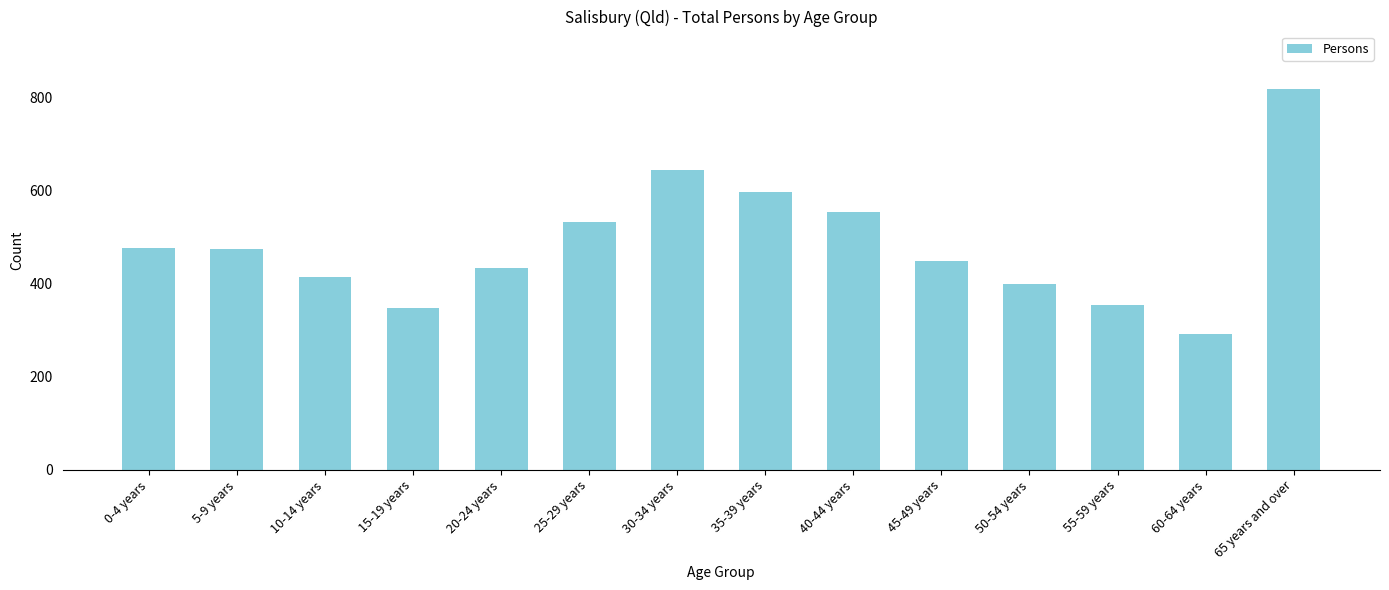

Does the chart contain stacked bars?

No